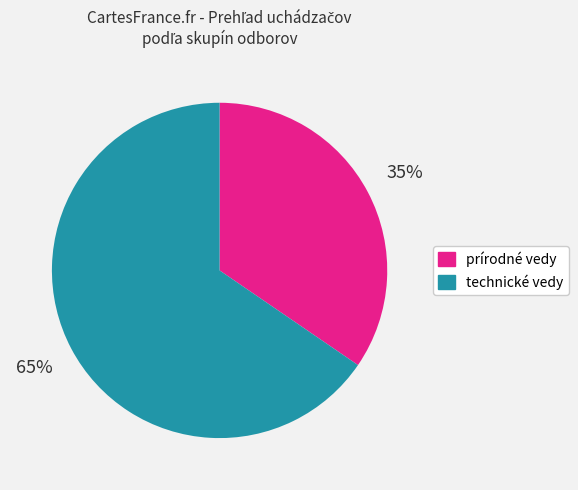

To the nearest percent, what is the average slice percentage?

50%